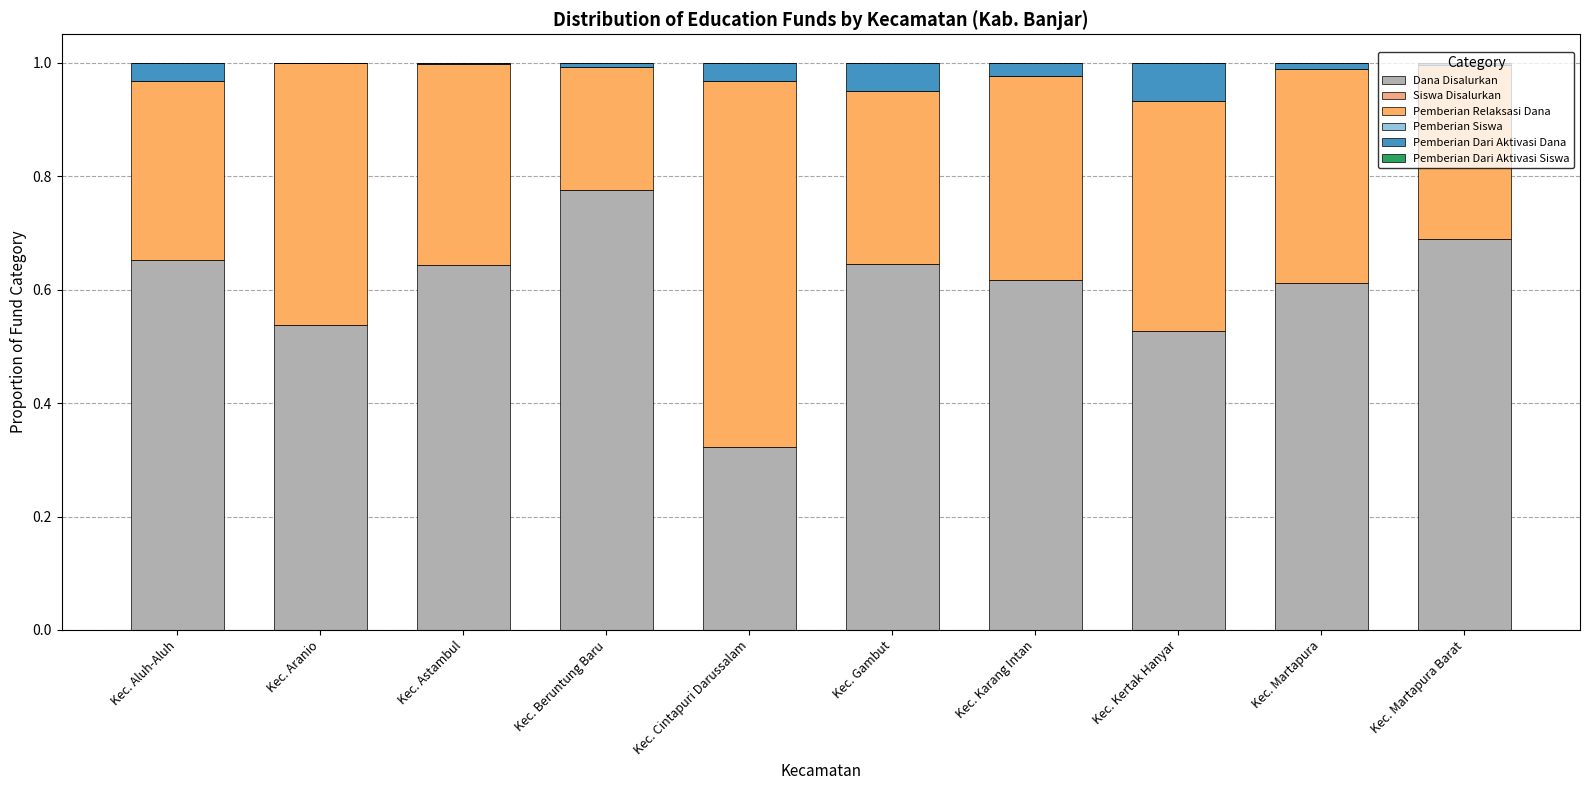

List the series in order of their peak value, lowest first.

Pemberian Dari Aktivasi Siswa, Pemberian Siswa, Siswa Disalurkan, Pemberian Dari Aktivasi Dana, Pemberian Relaksasi Dana, Dana Disalurkan